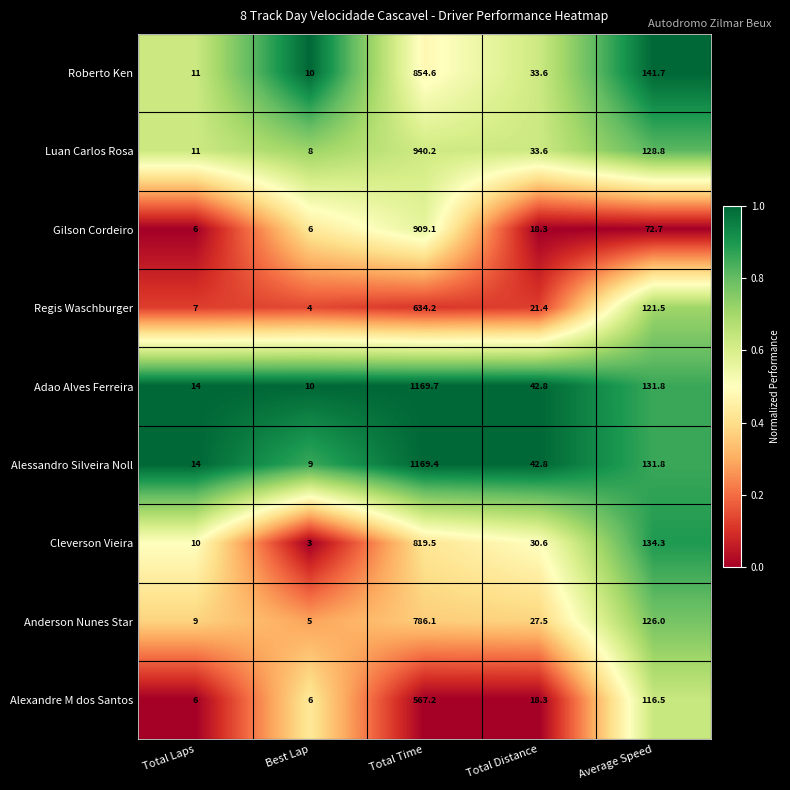

Where is Luan Carlos Rosa nearest to the value 474?

Average Speed